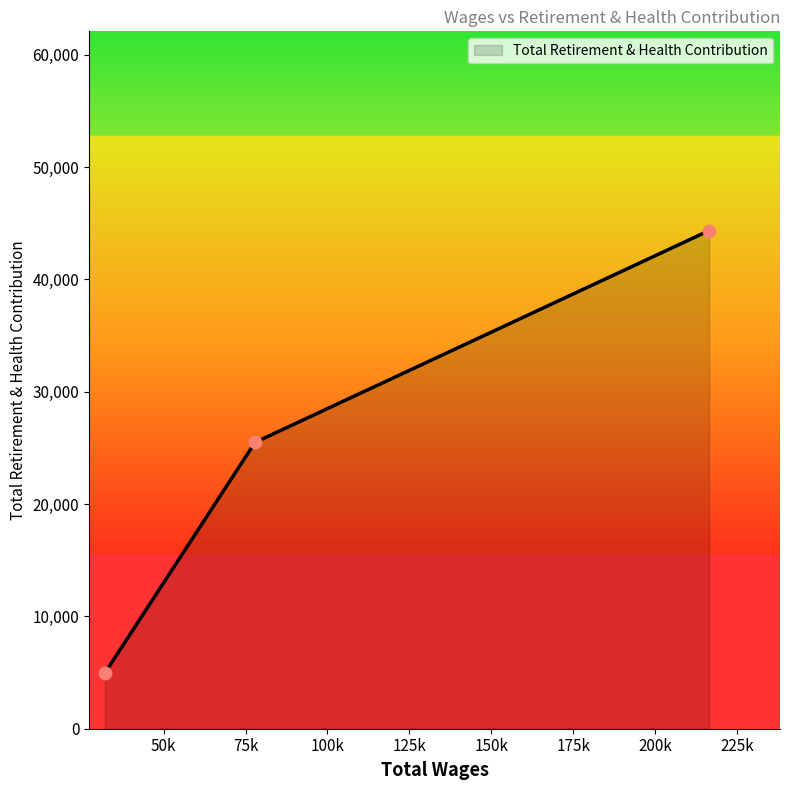

What is the sum of all values?

74771